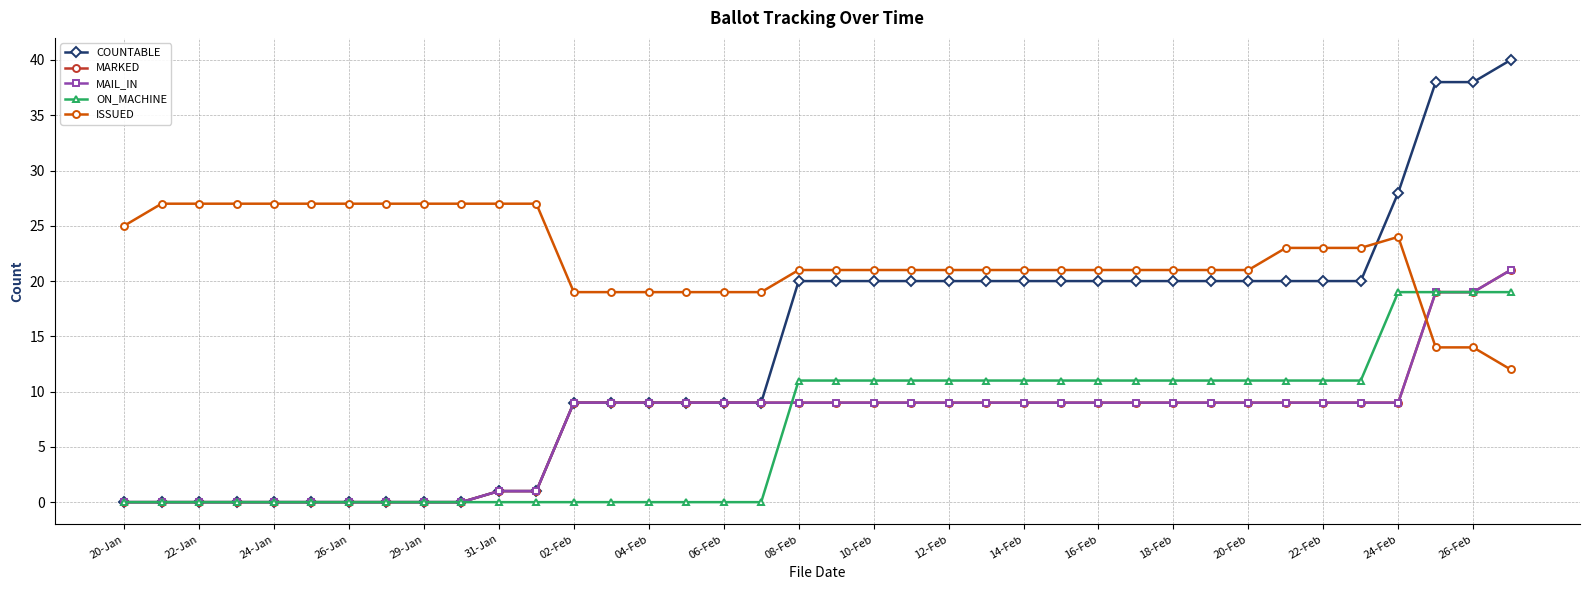

Does the chart have visible grid lines?

Yes